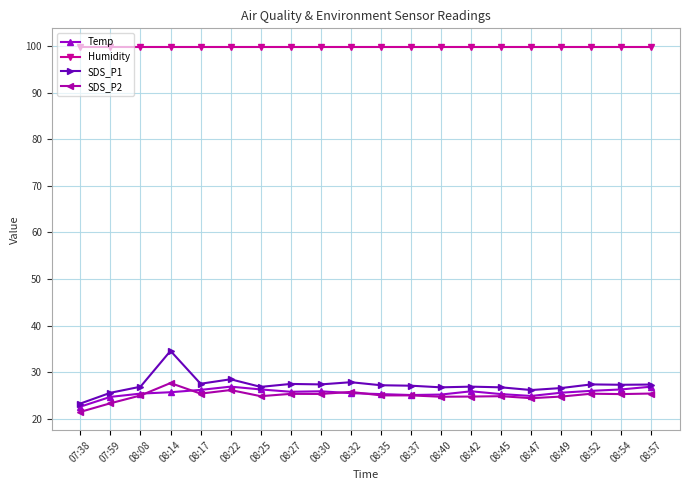

Which series has the widest spread of values?

SDS_P1